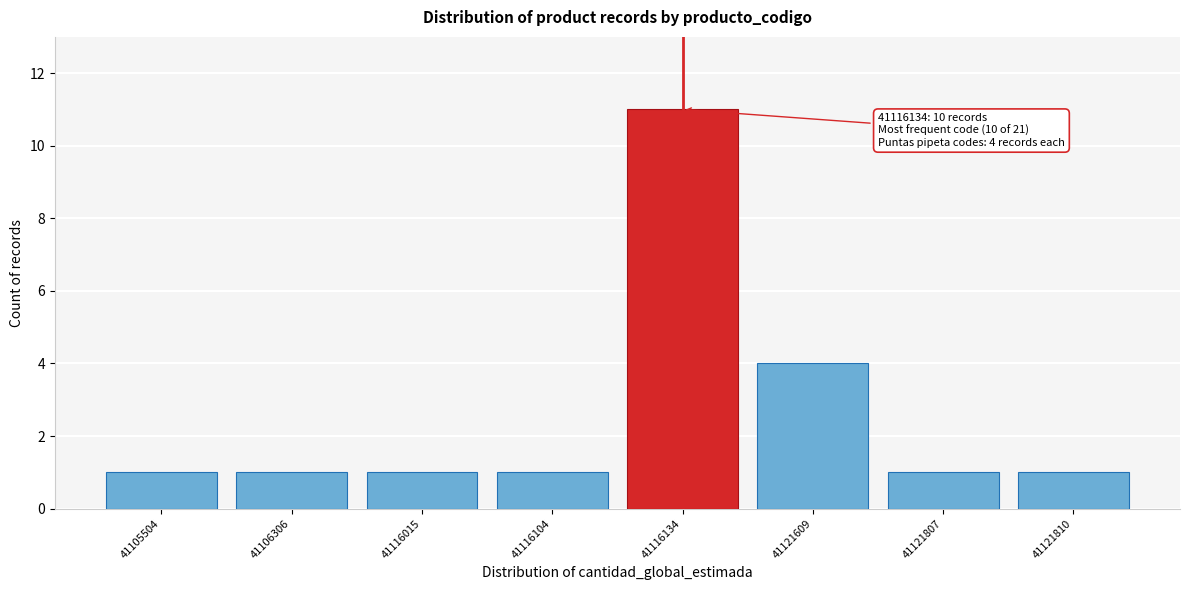

Reading left to right, list all the values displayed in this chart.

41105504=1	41106306=1	41116015=1	41116104=1	41116134=11	41121609=4	41121807=1	41121810=1